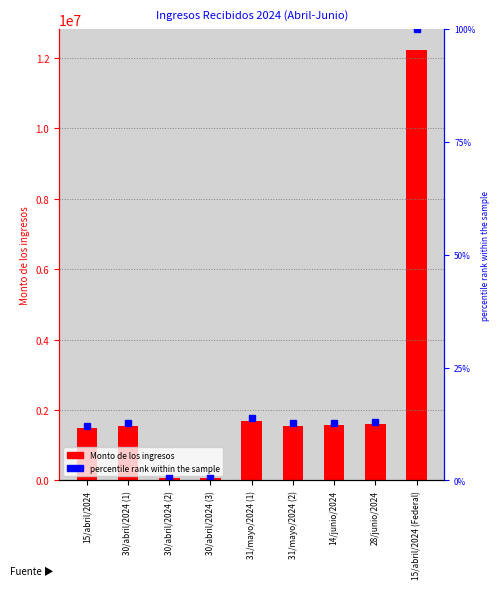

What is the ratio of the value at 28/junio/2024 to the value at 15/abril/2024 (Federal)?

0.1